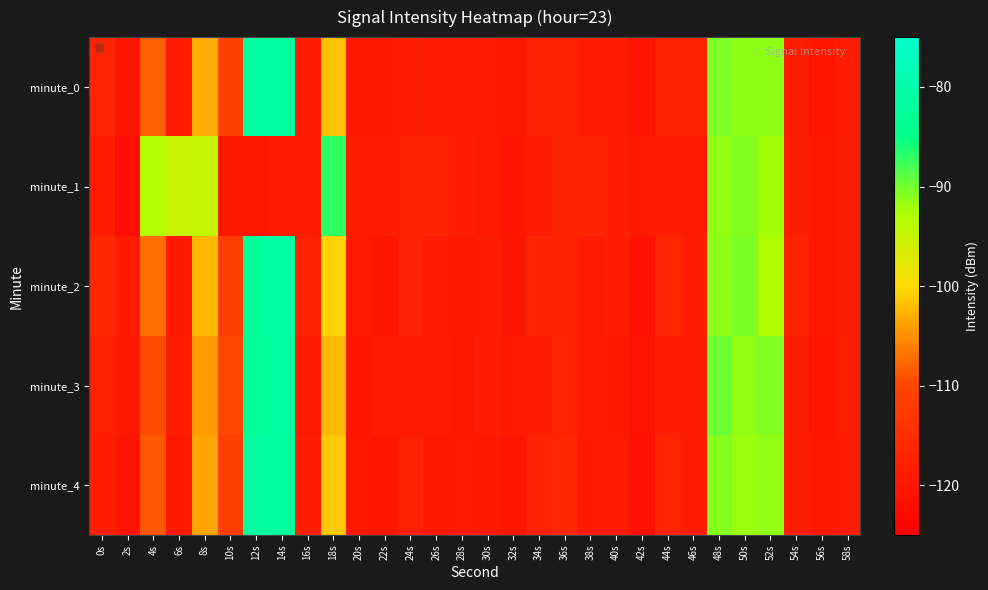

Which series has the largest total across all categories?

minute_2